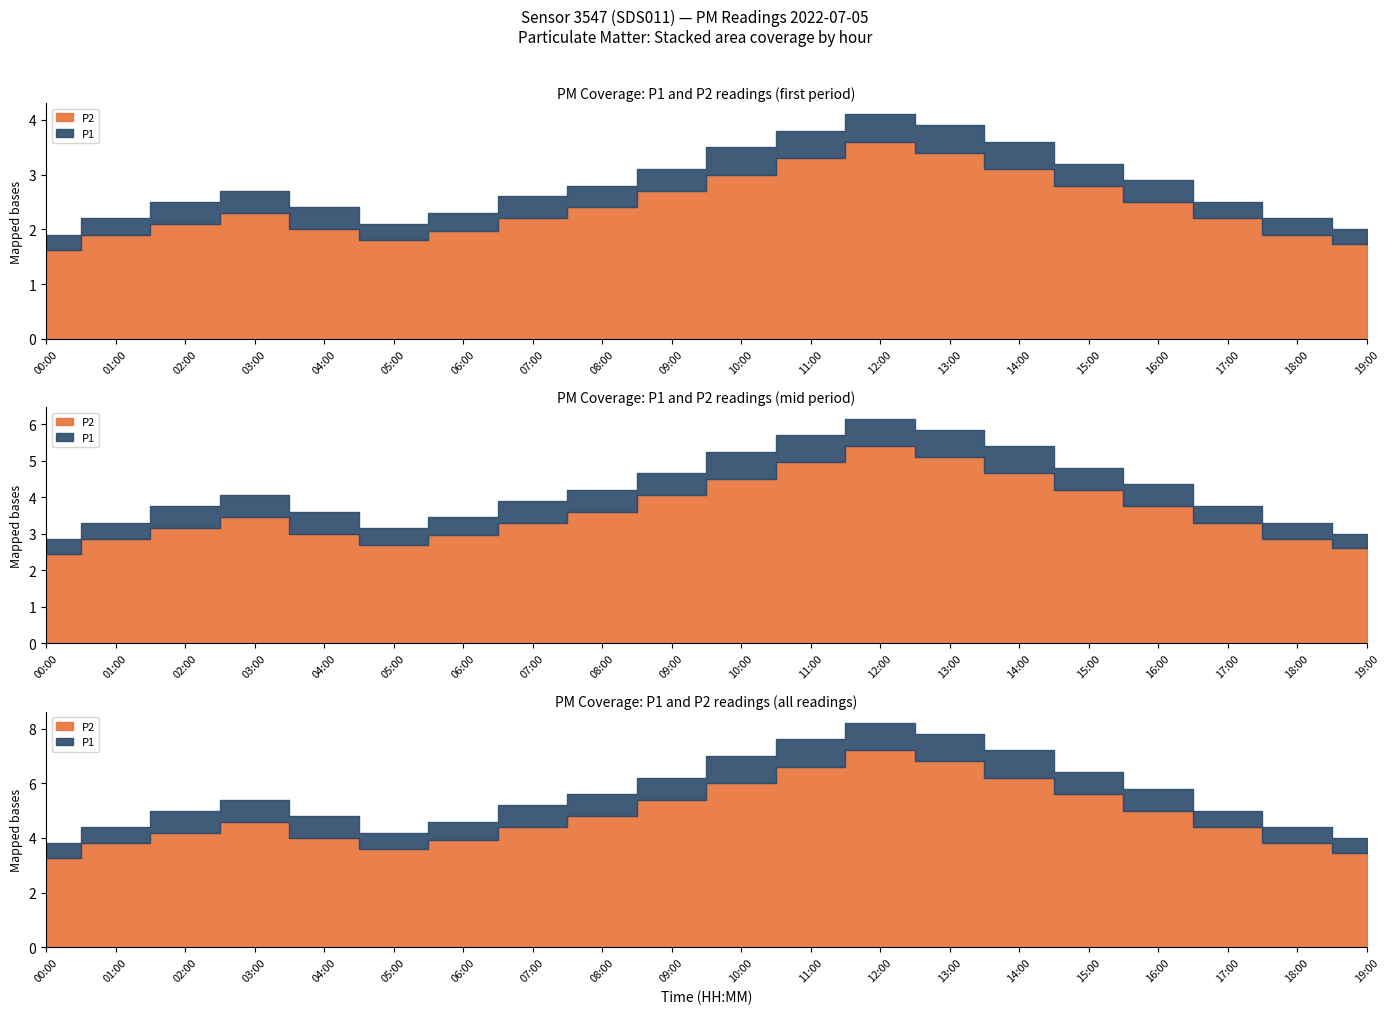

Rank the series by their maximum value, from lowest to highest.

P2, P1